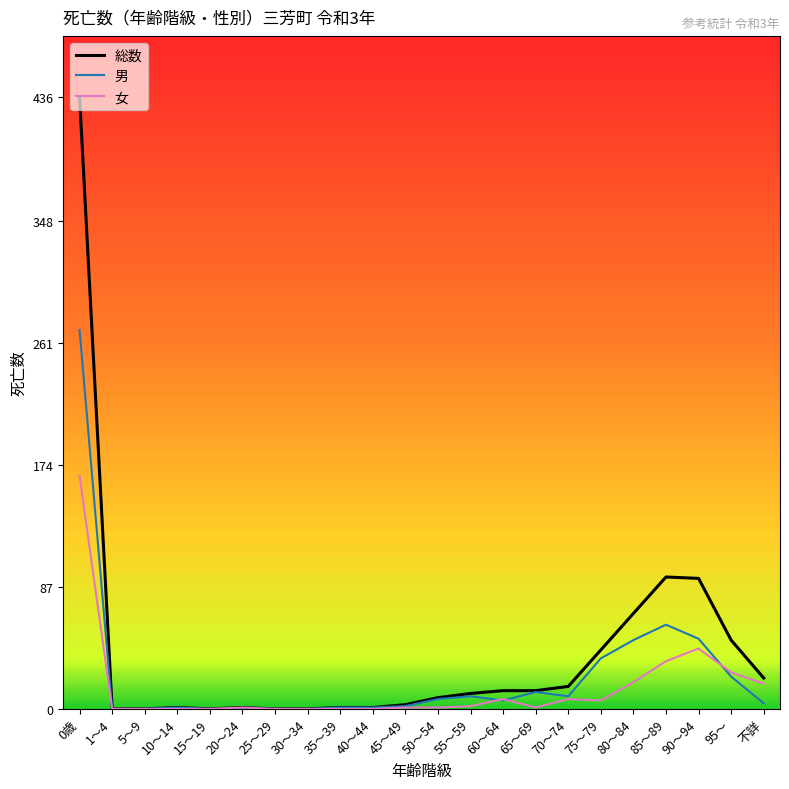

At how many categories does at least one series exceed 262?

1